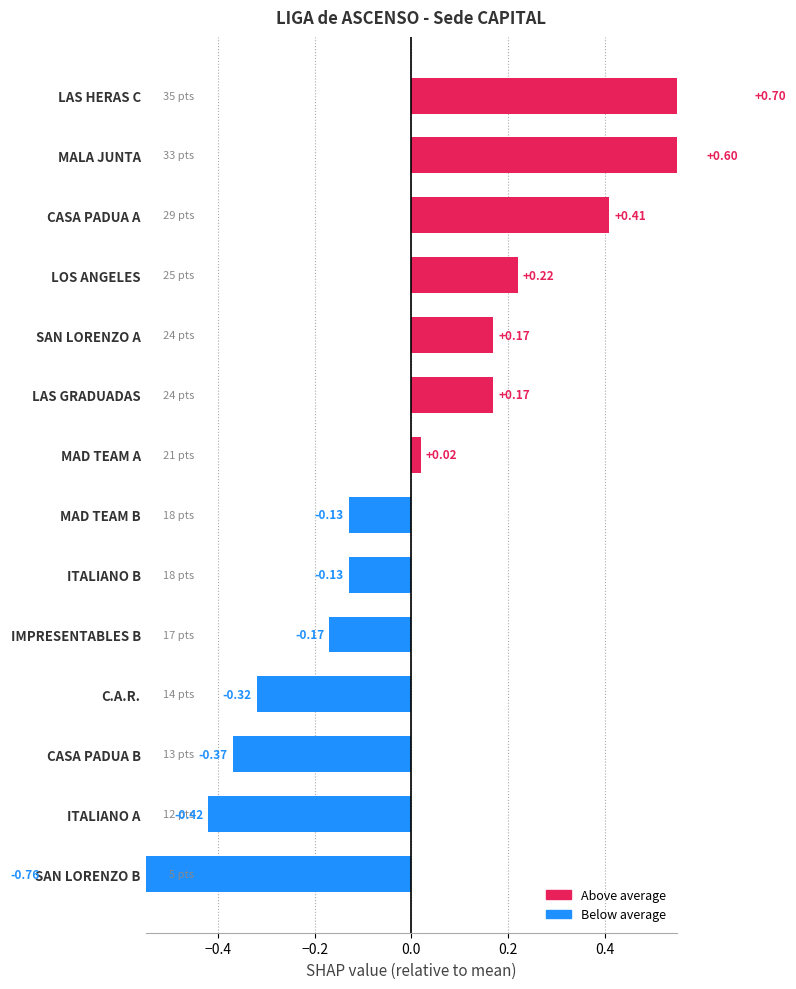

How many series are shown in this chart?

1